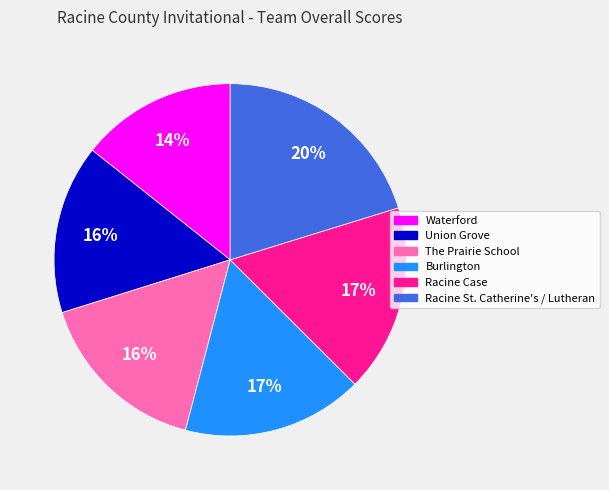

What is the largest slice in the pie chart?

Racine St. Catherine's / Lutheran